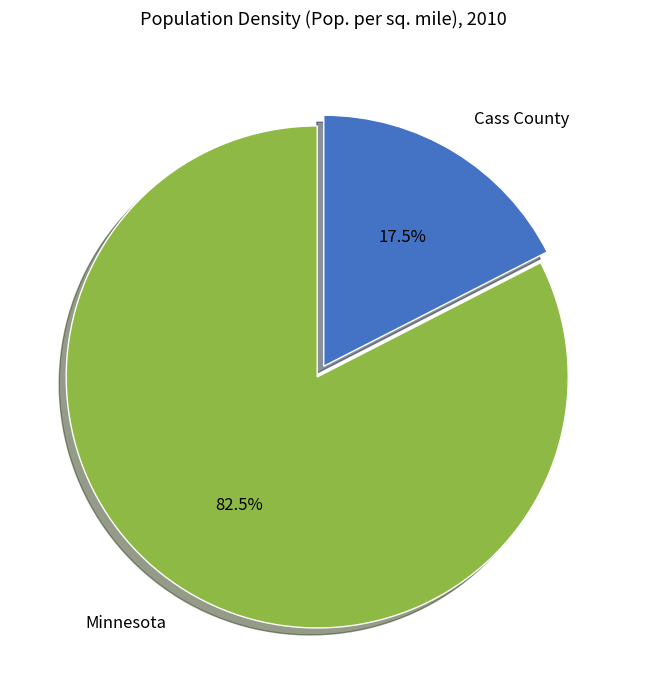

How many segments does this pie chart have?

2